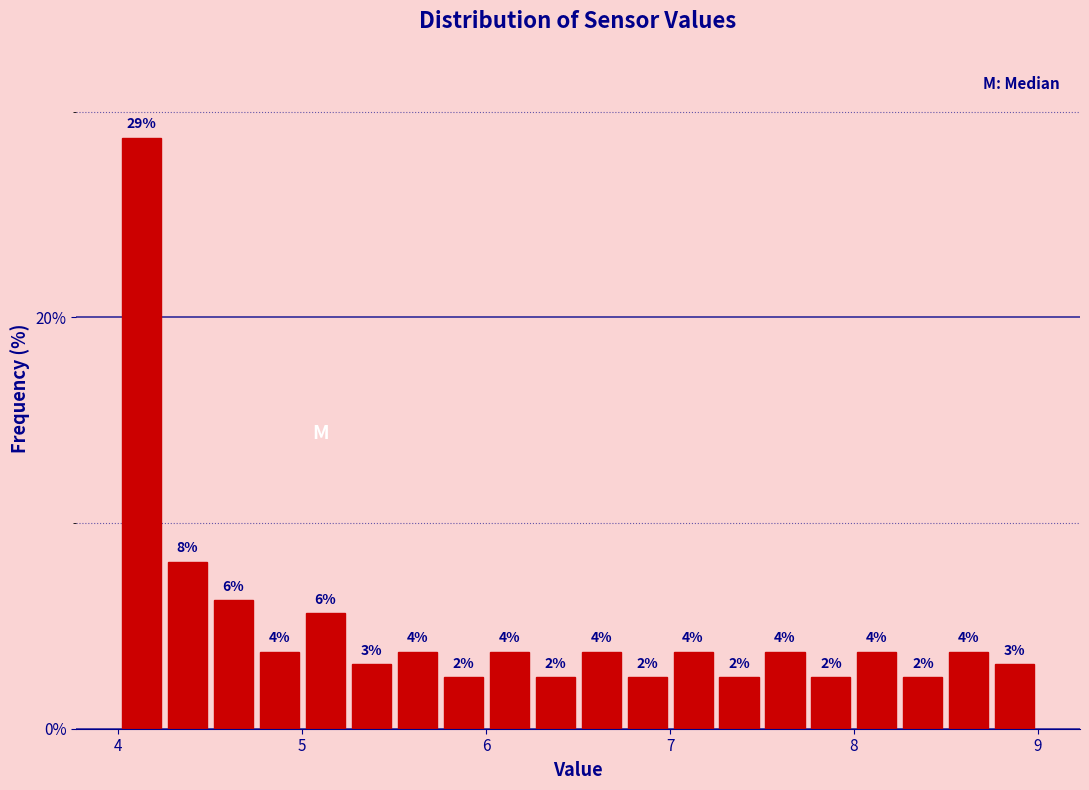

Read against the x-axis, roughly where is the centre of the tallest bar?

4.1